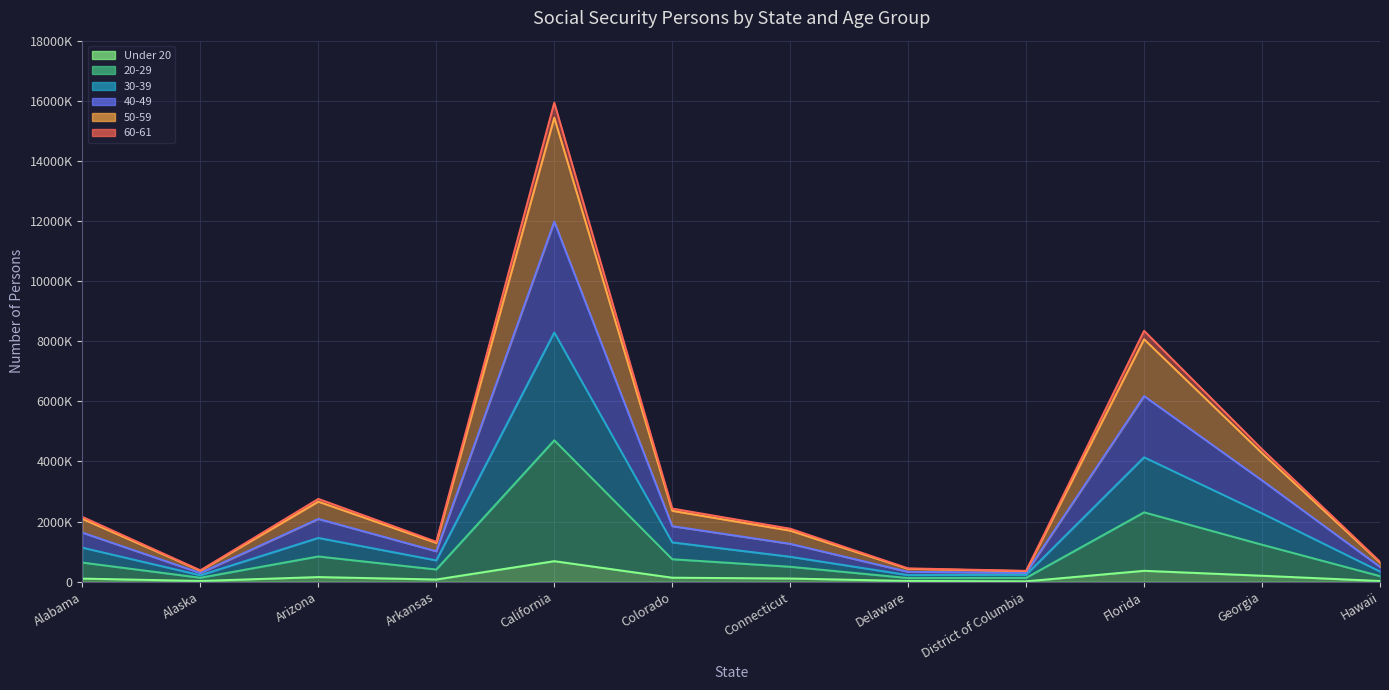

What is the maximum value for Under 20?

684331